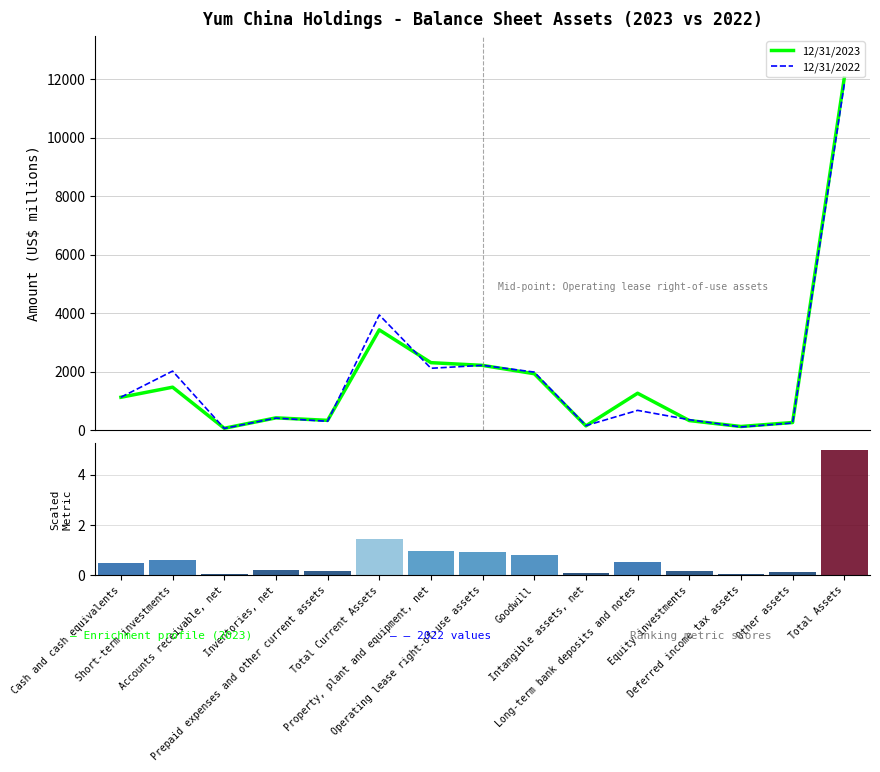

What is the minimum value shown in the chart?

64